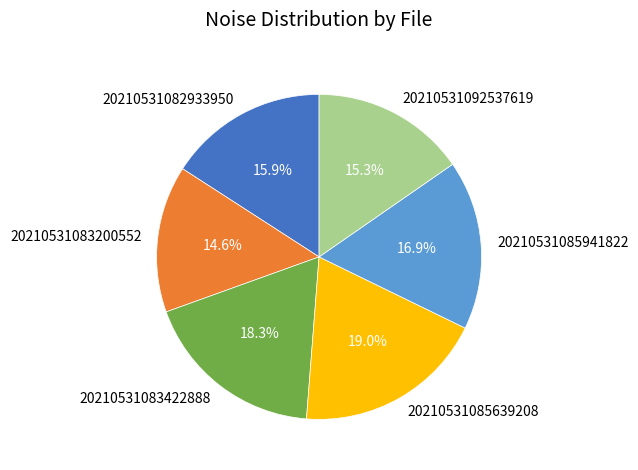

True or false: 20210531083422888 accounts for 30% of the total.

False